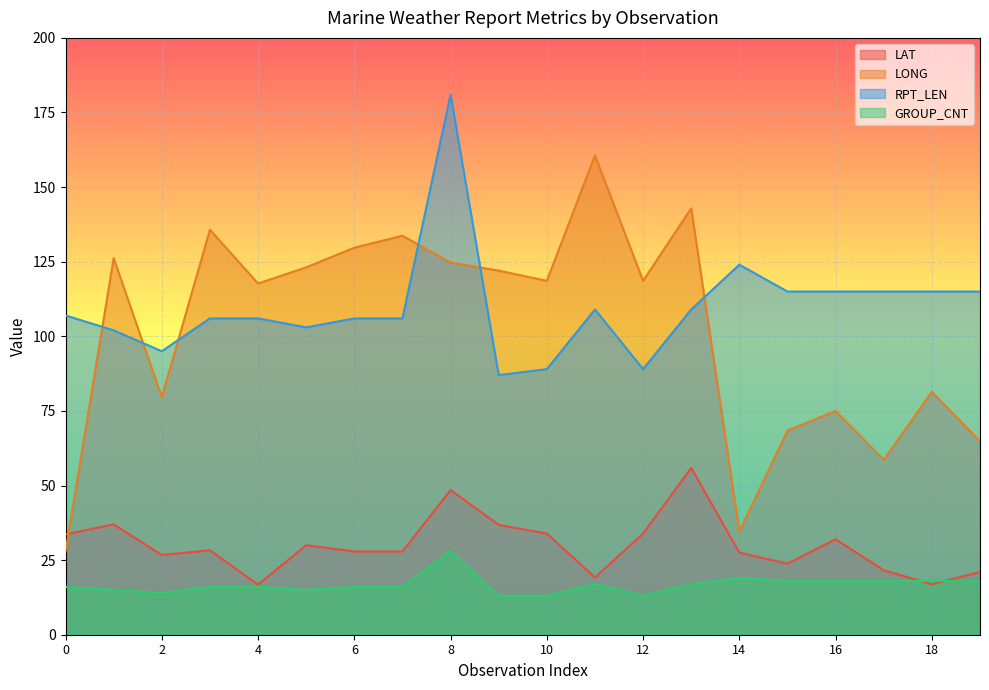

Is the value of LONG at 4 greater than the value of LAT at 4?

Yes